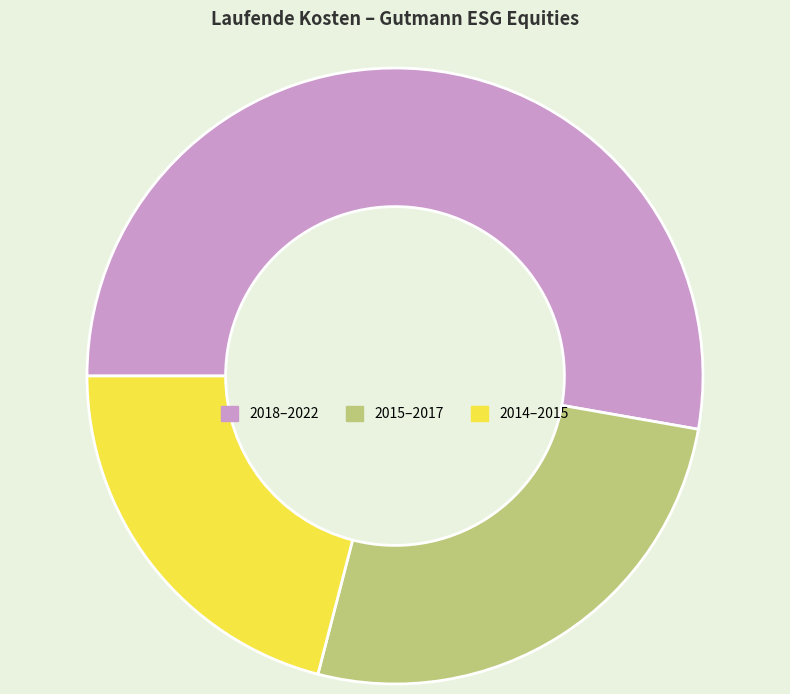

Does any single category account for the majority?

Yes